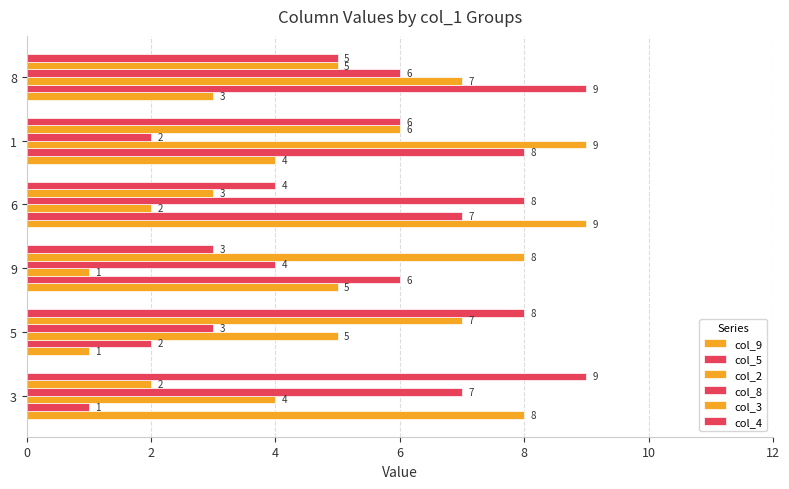

What is the greatest value displayed?

9